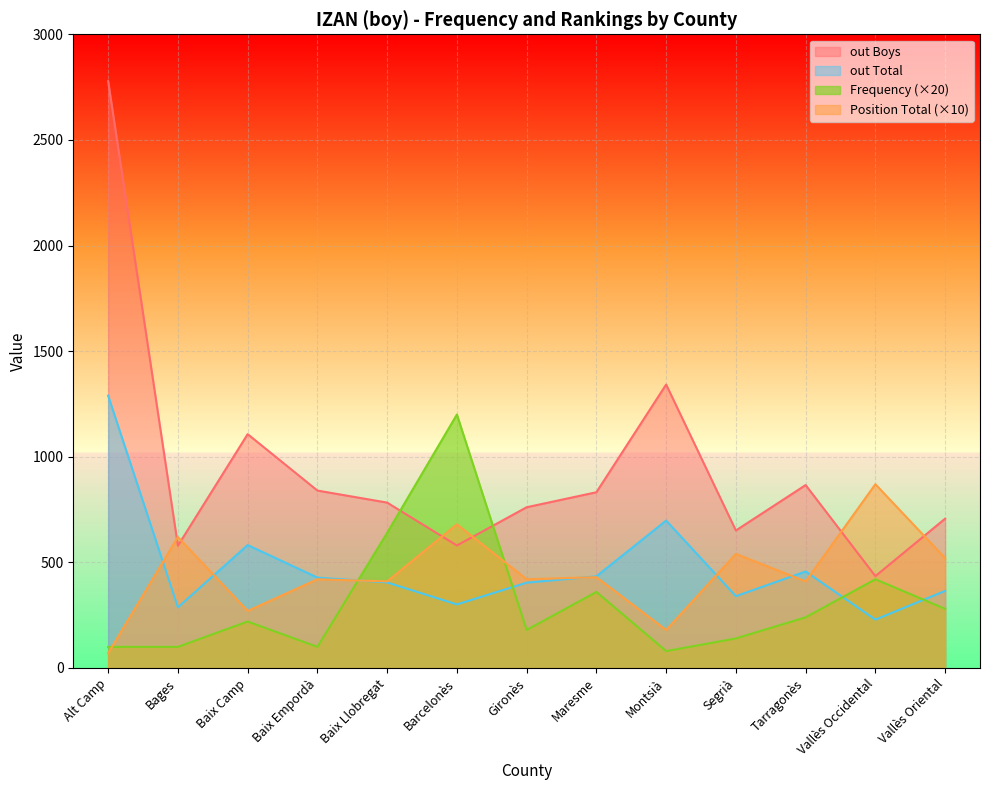

What is the difference between the second highest and minimum values in the Frequency series?

560